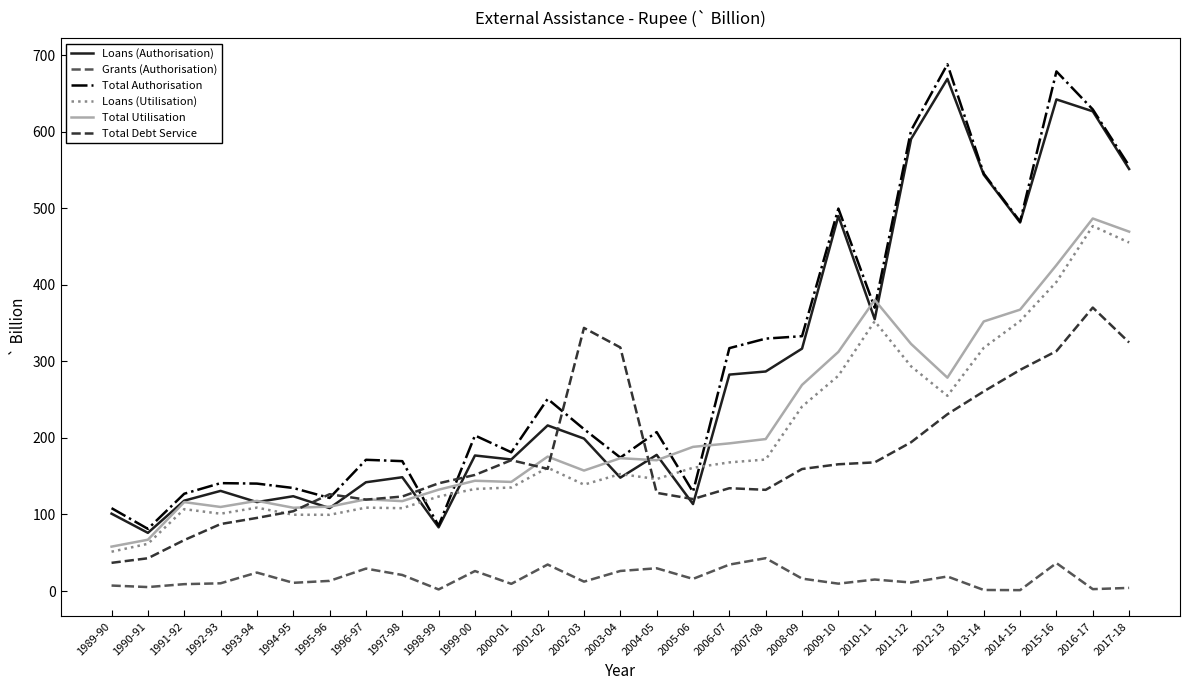

At which category is the sum across all series the highest?

2016-17